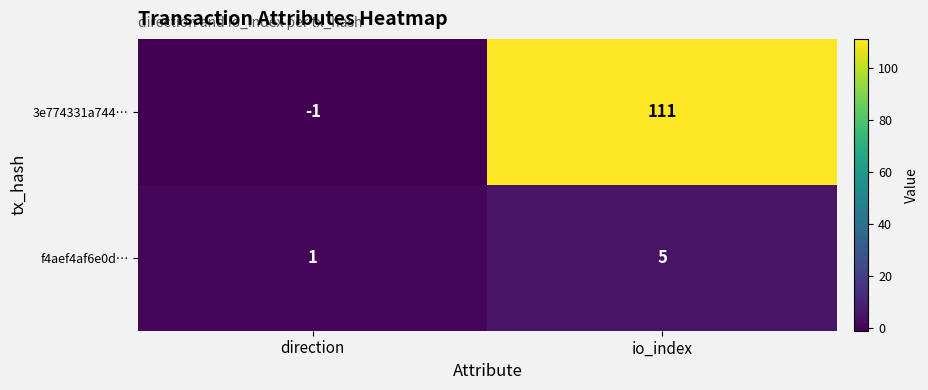

Reading left to right, list all the values displayed in this chart.

3e774331a744…: direction=-1	io_index=111
f4aef4af6e0d…: direction=1	io_index=5